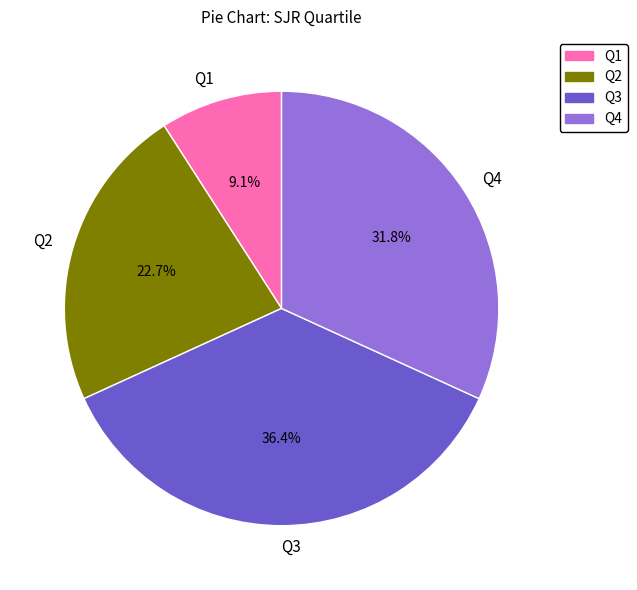

Approximately how many times larger is the value at Q4 compared to Q2?

1.4